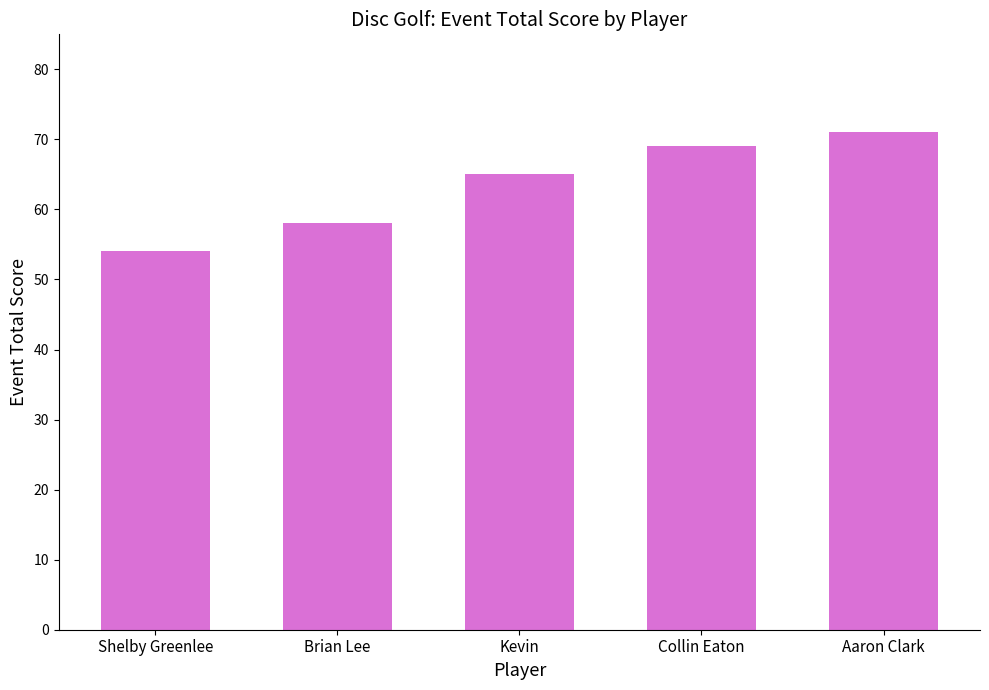

Reading left to right, list all the values displayed in this chart.

Shelby Greenlee=54	Brian Lee=58	Kevin=65	Collin Eaton=69	Aaron Clark=71